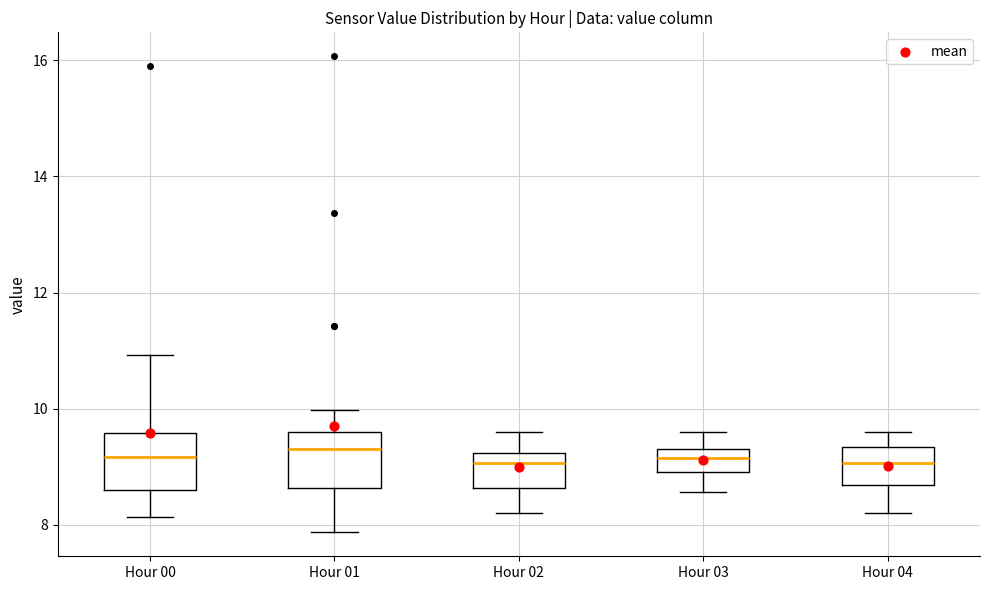

Reading left to right, read every box against the y-axis: the position of its median line, the range the box covers, and the ends of its whiskers. The values are not printed on the chart, so give them approximately, as read against the axis.

Hour 00: median 9.2, box 8.6 to 9.6, whiskers 8.2 to 11.0
Hour 01: median 9.4, box 8.6 to 9.6, whiskers 7.8 to 10.0
Hour 02: median 9.0, box 8.6 to 9.2, whiskers 8.2 to 9.6
Hour 03: median 9.2, box 9.0 to 9.4, whiskers 8.6 to 9.6
Hour 04: median 9.0, box 8.6 to 9.4, whiskers 8.2 to 9.6